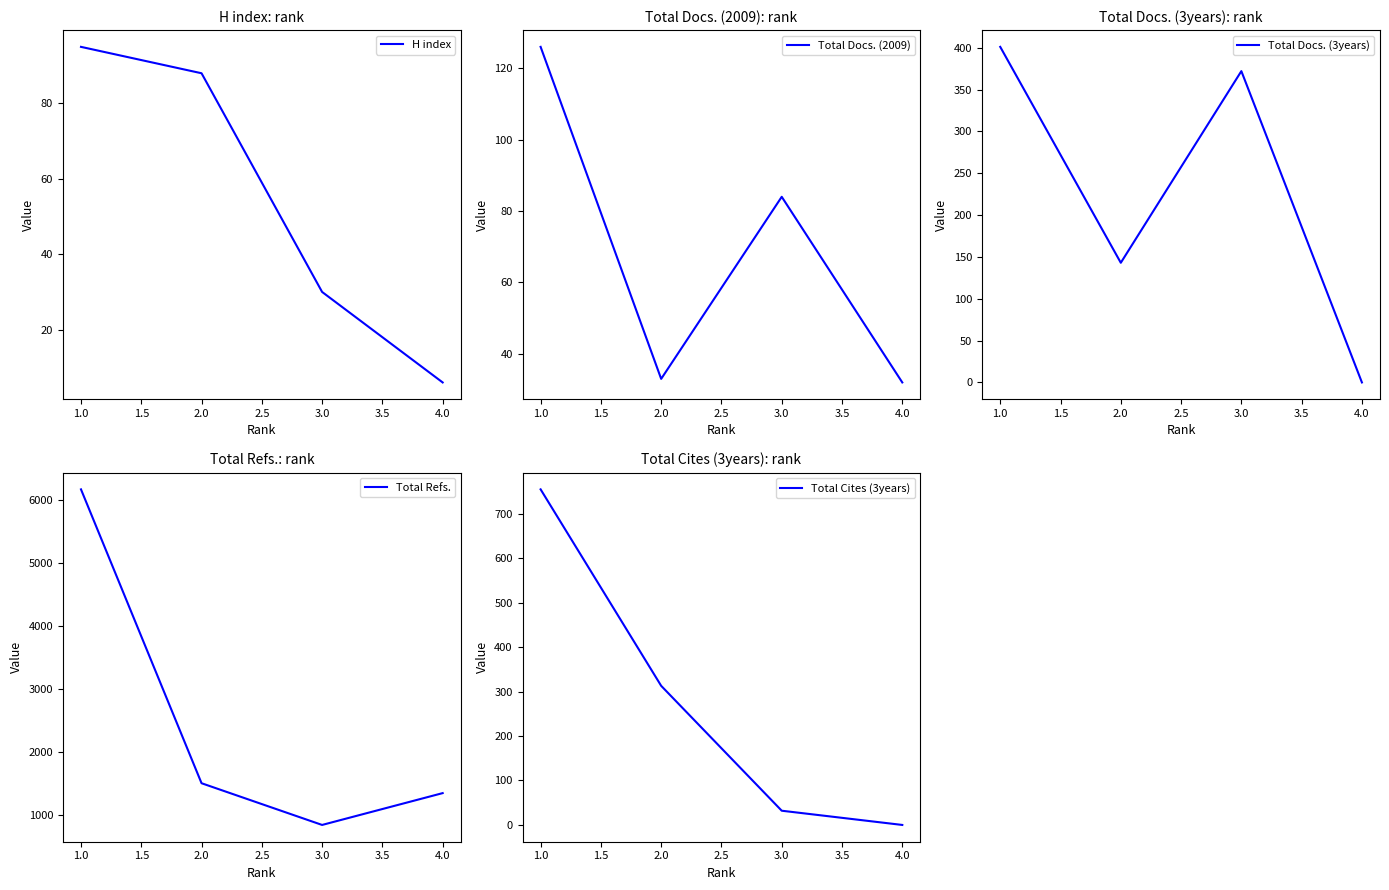

Reading left to right, extract all data points from this chart.

H index: 95	88	30	6
Total Docs. (2009): 126	33	84	32
Total Docs. (3years): 401	143	372	0
Total Refs.: 6161	1498	836	1341
Total Cites (3years): 755	313	32	0